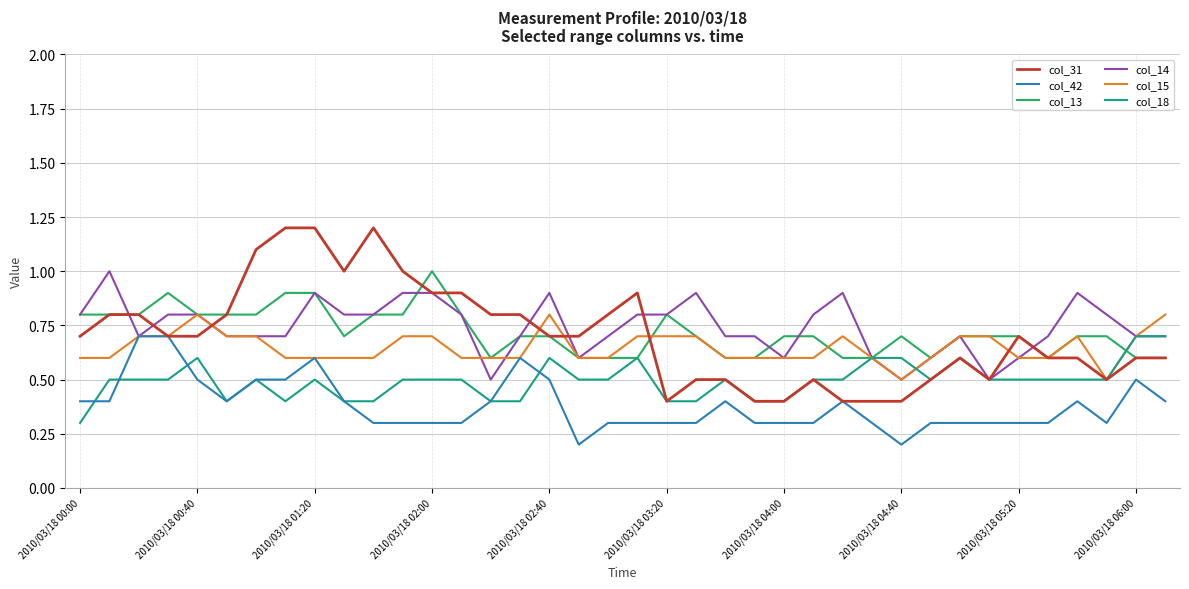

What is the highest value of the col_31 series?

1.2